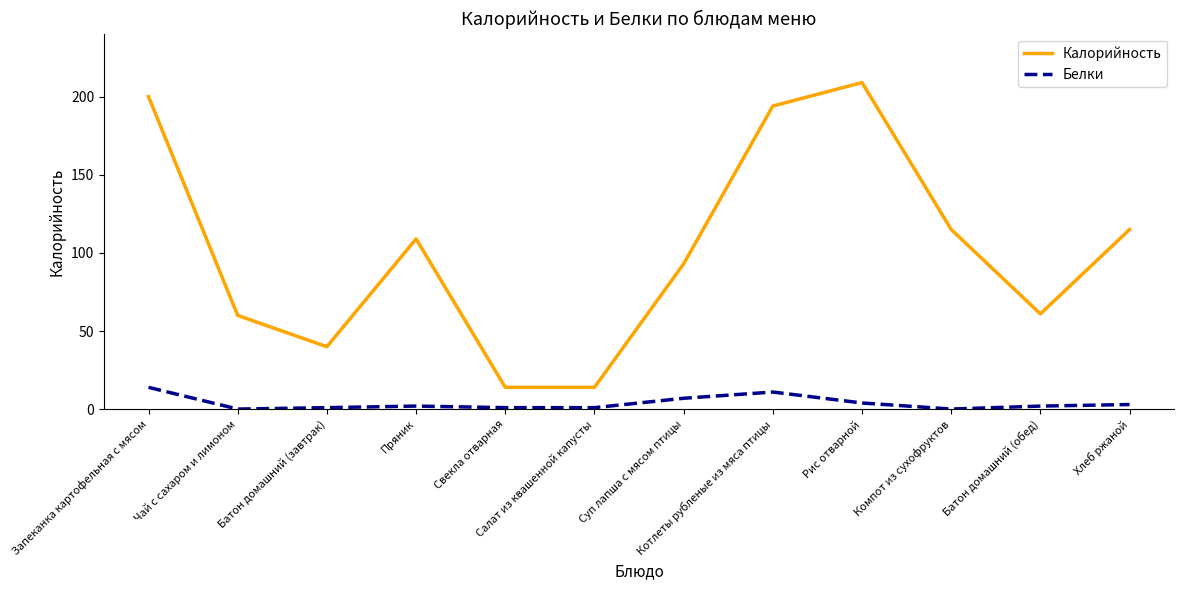

In Калорийность, how many points are higher than both neighbors (excluding endpoints)?

2